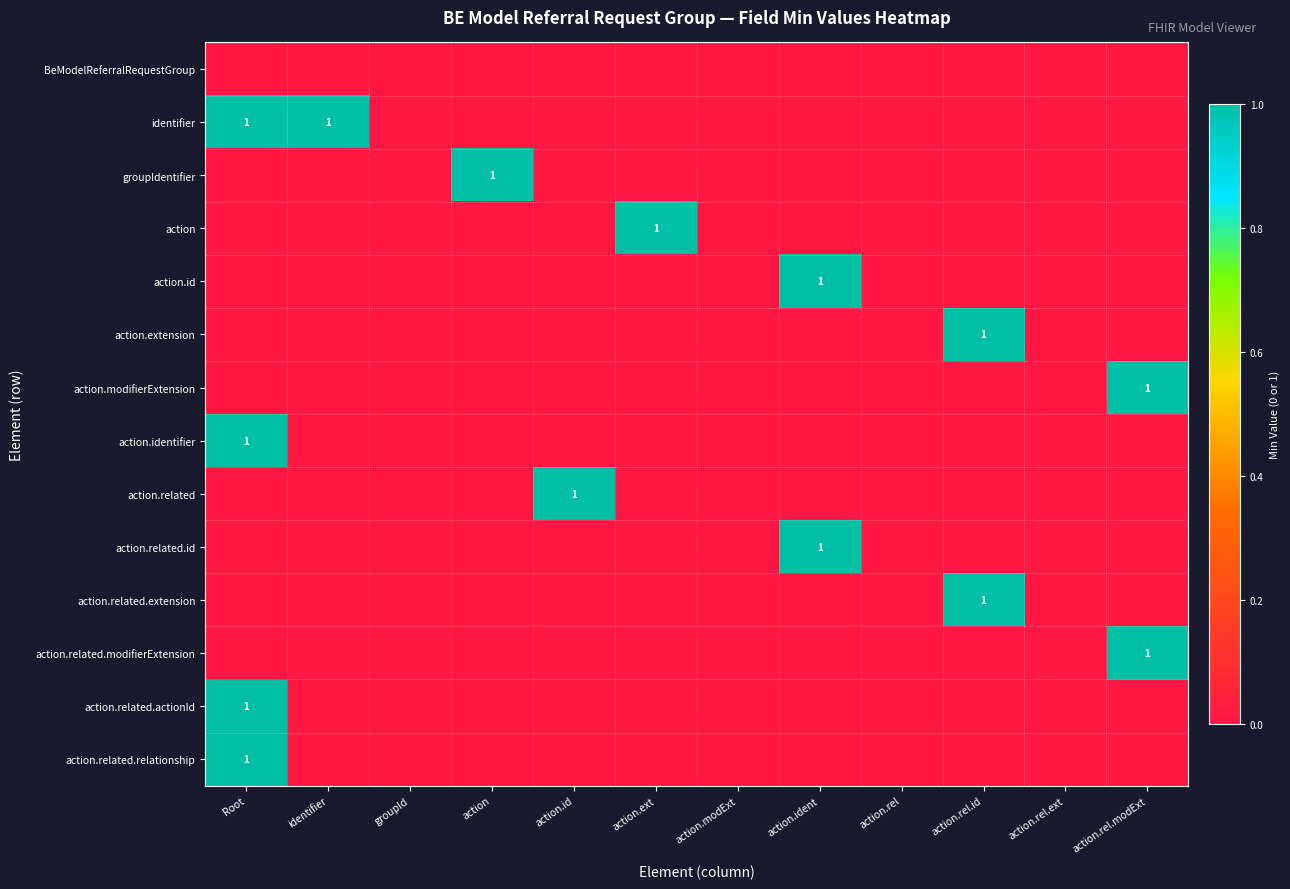

Count the number of data series in this chart.

14